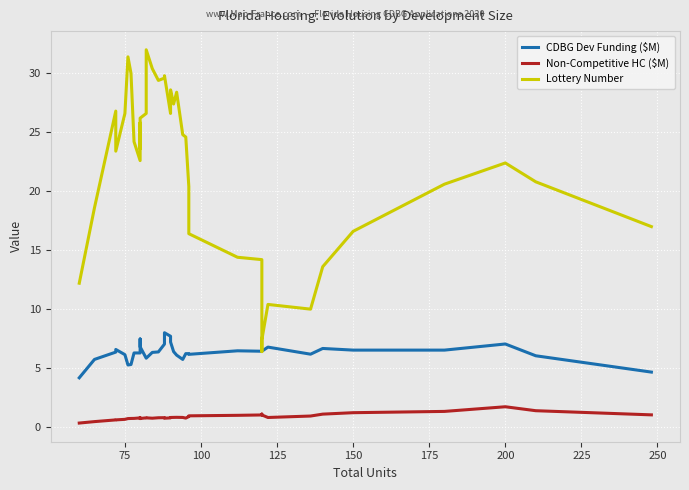

How many values in the CDBG Dev Funding ($M) series exceed 6?

31